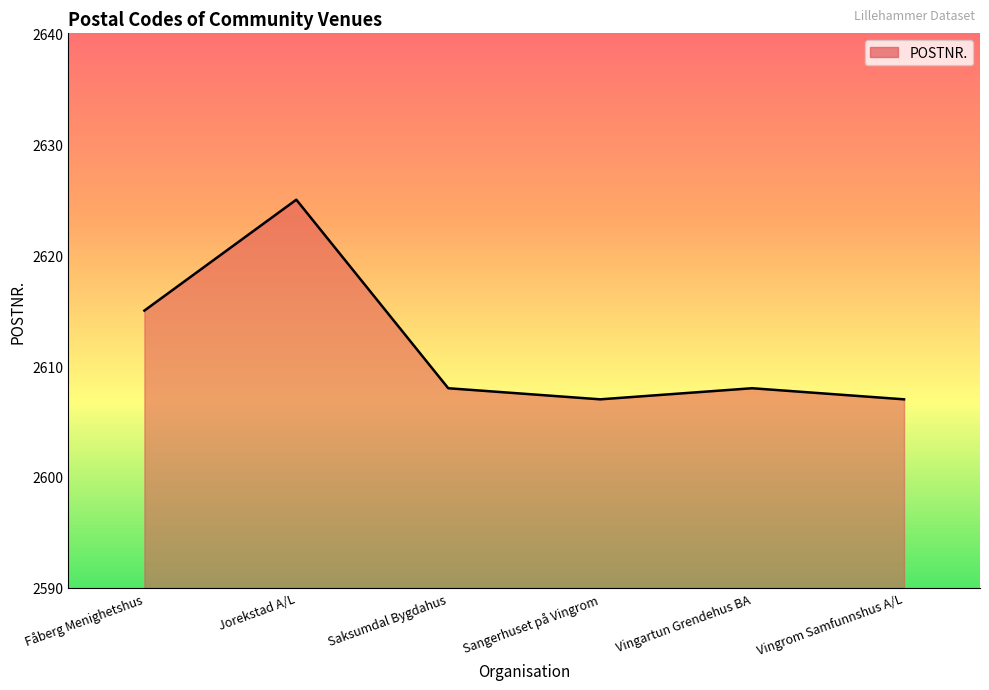

Where is the data nearest to the value 2616?

Fåberg Menighetshus